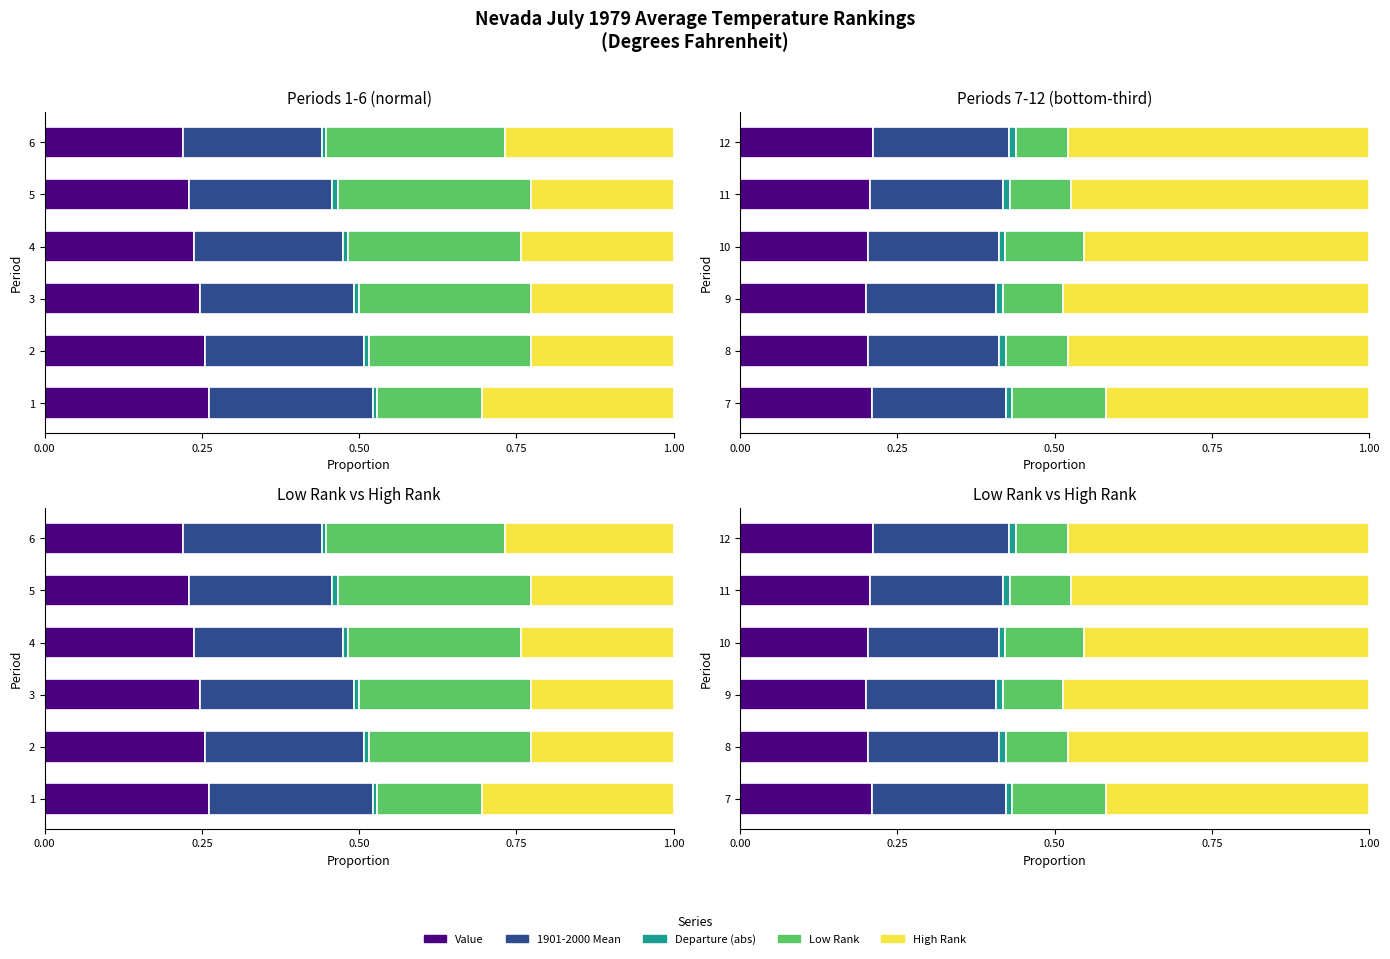

Which series changed the most between 8 and 9?

High Rank